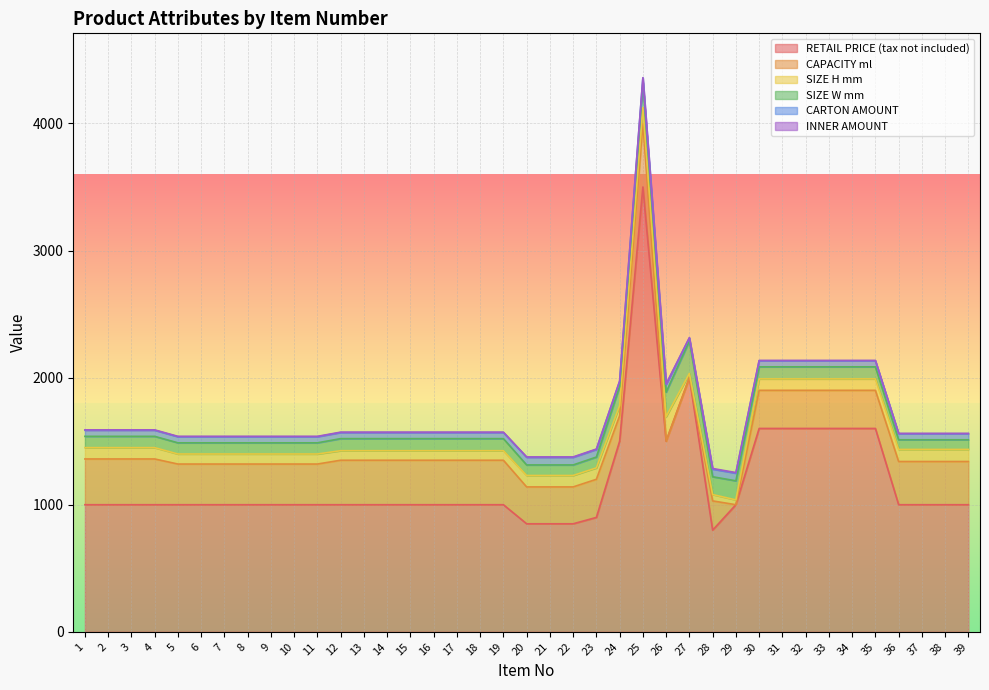

Between 20 and 38, which series saw the biggest shift?

RETAIL PRICE (tax not included)